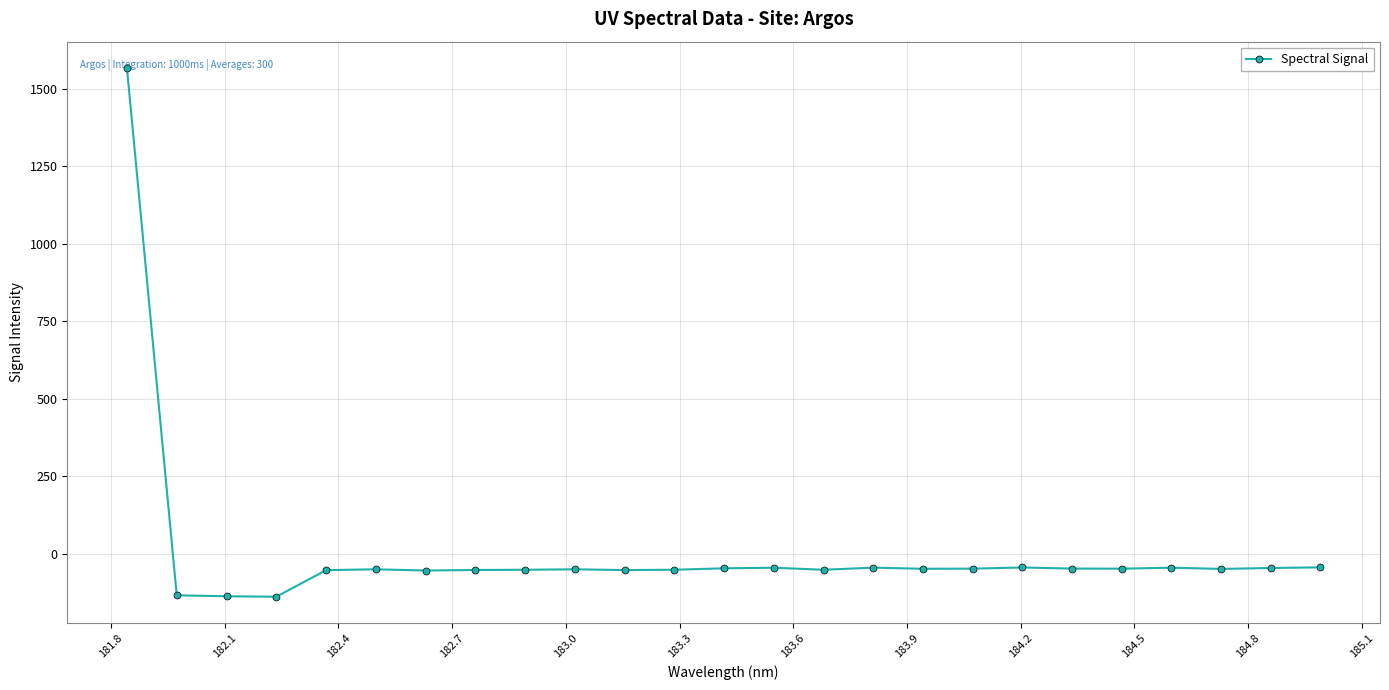

What is the maximum value shown in the chart?

1566.6